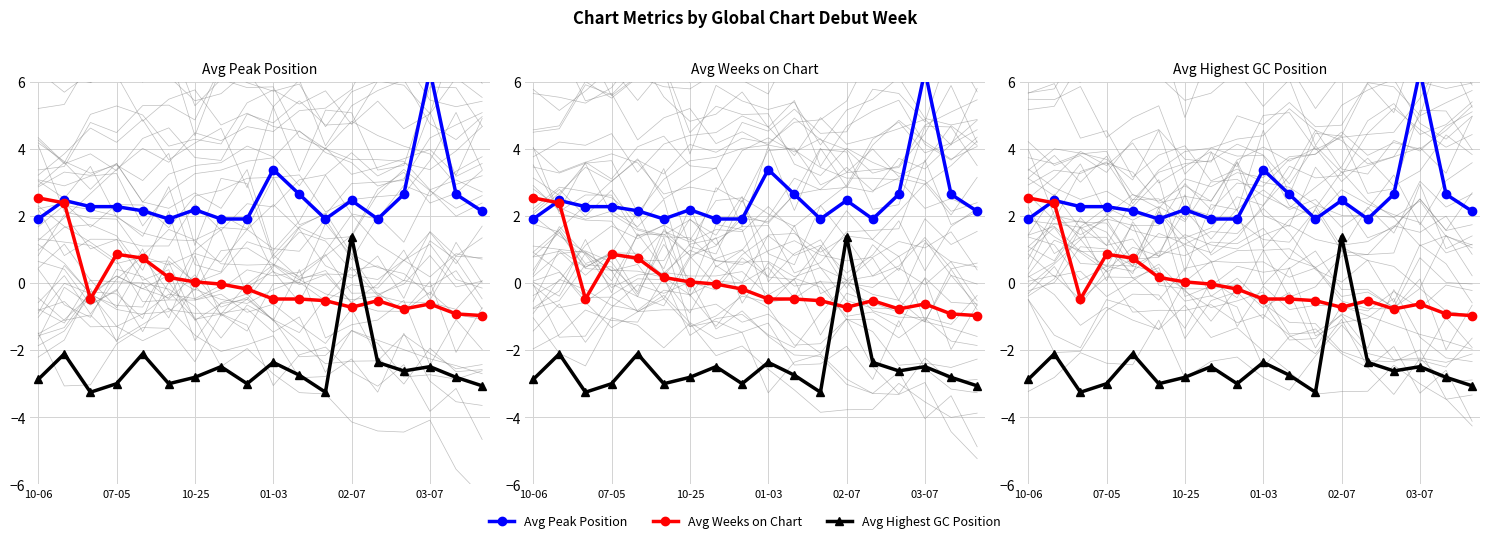

How many values in Avg Highest GC Position are above zero?

1